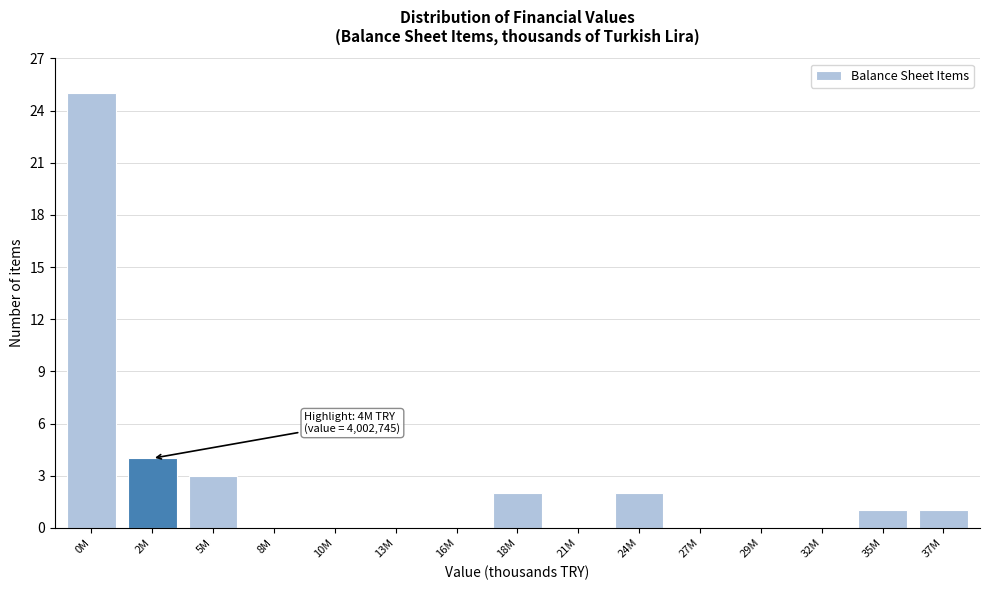

Reading left to right, transcribe all the data shown in this chart.

0M=25	2M=4	5M=3	8M=0	10M=0	13M=0	16M=0	18M=2	21M=0	24M=2	27M=0	29M=0	32M=0	35M=1	37M=1